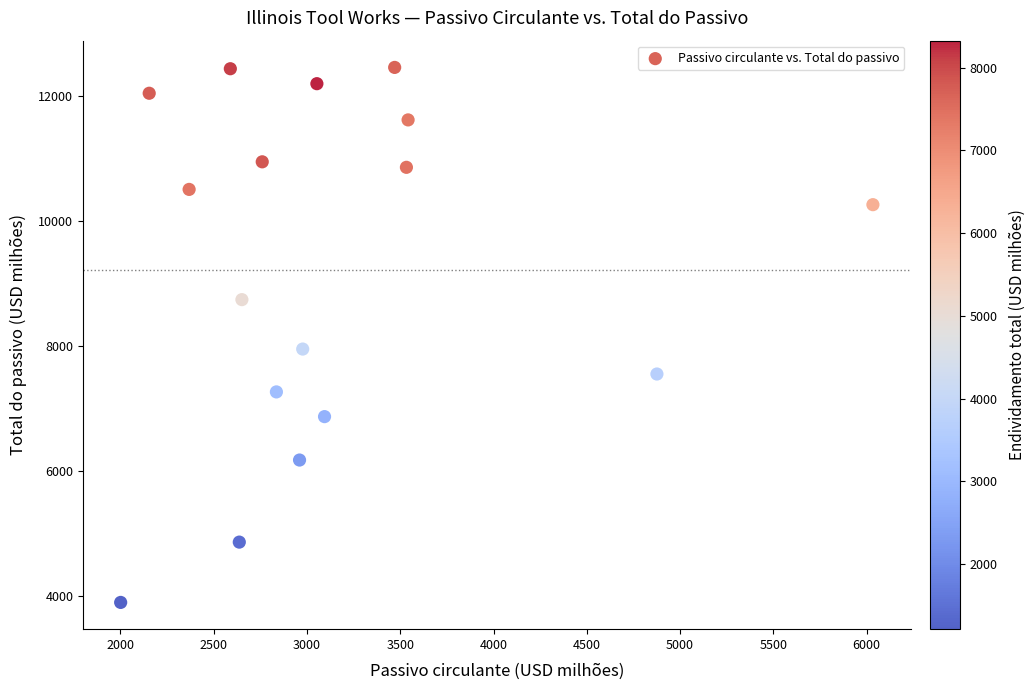

What Y value in the scatter plot is closest to 8175?

7949